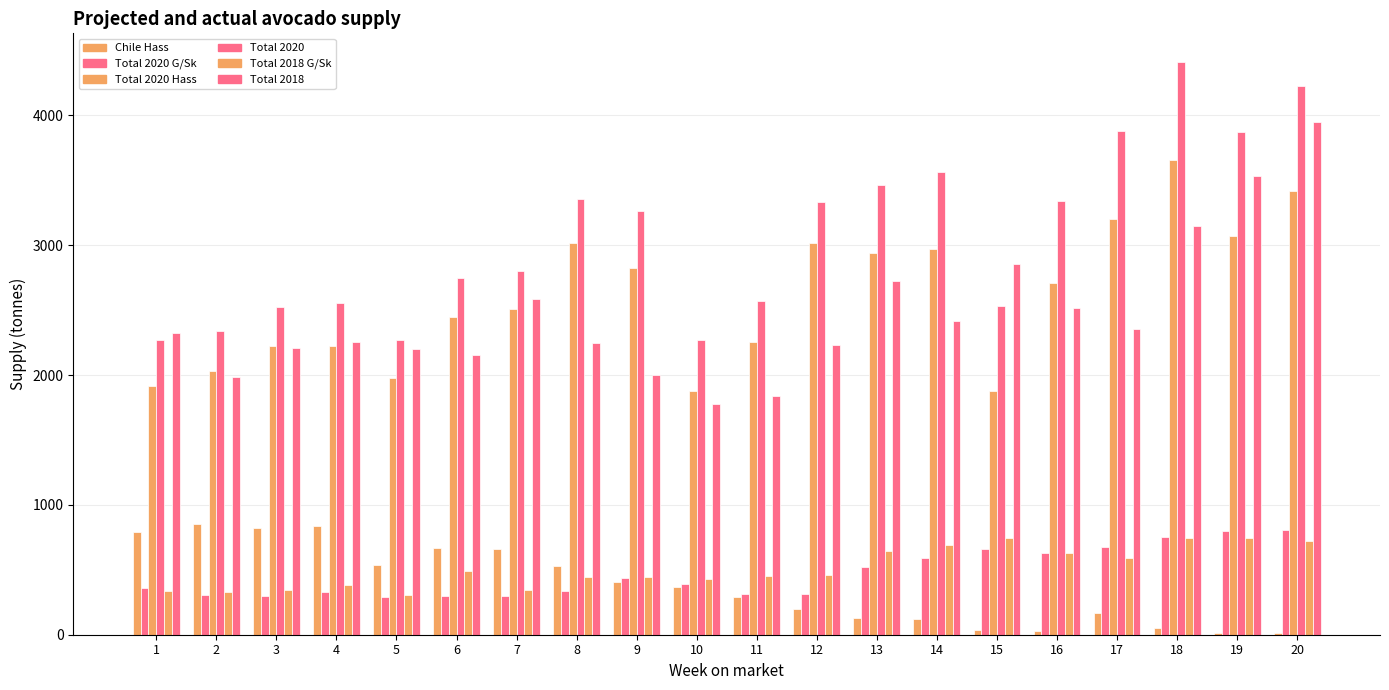

Reading left to right, what are all the values shown in this chart?

Chile Hass: 1=791.8	2=852.8	3=823.0	4=834.8	5=536.8	6=669.8	7=659.8	8=526.8	9=405.2	10=365.5	11=289.2	12=195.0	13=125.2	14=119.2	15=33.0	16=27.5	17=165.0	18=49.7	19=16.6	20=16.6
Total 2020 G/Sk: 1=356.5	2=304.8	3=296.5	4=330.0	5=294.2	6=299.2	7=297.5	8=340.2	9=436.0	10=390.5	11=314.8	12=312.7	13=522.8	14=590.1	15=660.3	16=626.2	17=678.3	18=755.4	19=801.7	20=810.3
Total 2020 Hass: 1=1912.0	2=2033.3	3=2224.2	4=2224.8	5=1975.4	6=2449.7	7=2505.0	8=3016.7	9=2824.7	10=1875.7	11=2253.9	12=3018.8	13=2939.4	14=2970.2	15=1875.1	16=2711.4	17=3201.0	18=3656.0	19=3067.7	20=3416.7
Total 2020: 1=2268.5	2=2338.0	3=2520.7	4=2554.8	5=2269.7	6=2749.0	7=2802.5	8=3357.0	9=3260.7	10=2266.2	11=2568.6	12=3331.5	13=3462.1	14=3560.3	15=2535.3	16=3337.6	17=3879.3	18=4411.4	19=3869.4	20=4227.0
Total 2018 G/Sk: 1=336.2	2=328.5	3=342.0	4=382.0	5=307.2	6=487.8	7=345.5	8=441.2	9=446.8	10=432.0	11=453.8	12=458.2	13=643.7	14=691.5	15=742.2	16=626.2	17=592.9	18=745.4	19=746.3	20=719.1
Total 2018: 1=2323.4	2=1986.1	3=2205.5	4=2253.8	5=2198.5	6=2151.9	7=2584.5	8=2250.7	9=2001.1	10=1779.6	11=1837.0	12=2228.4	13=2723.9	14=2419.1	15=2856.5	16=2520.1	17=2355.9	18=3149.1	19=3529.5	20=3945.6